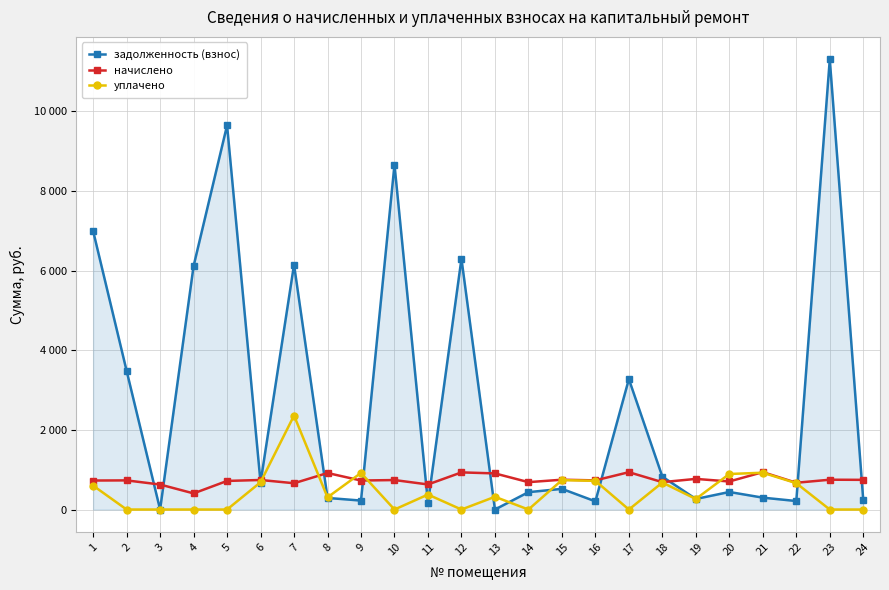

What are all the series names shown in the legend?

задолженность (взнос), начислено, уплачено